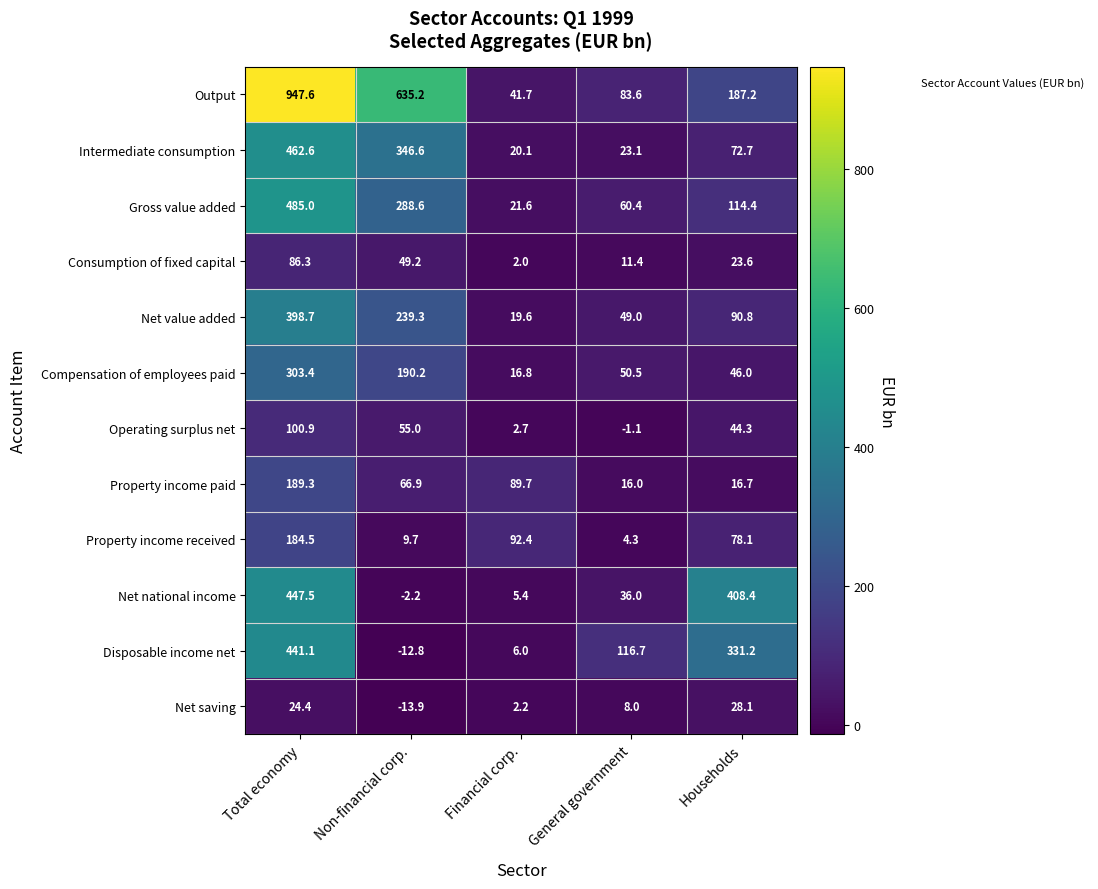

True or false: Property income received has a value of 80.6 at Total economy.

False